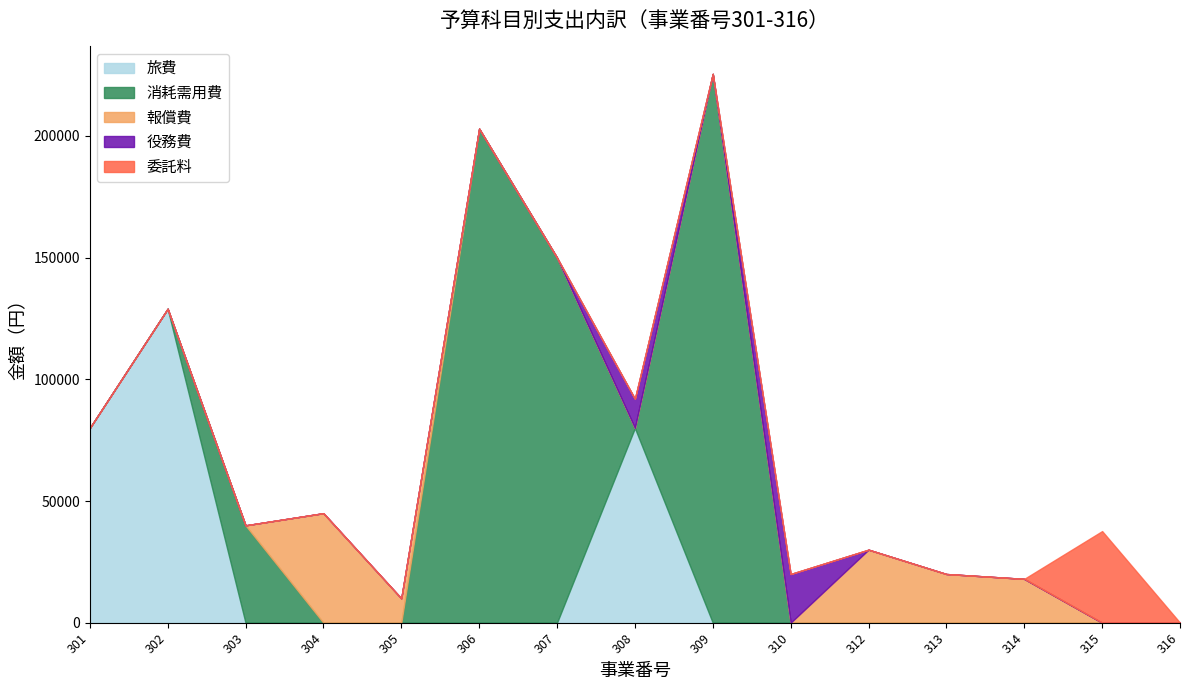

At which category does 委託料 reach its first local peak?

315